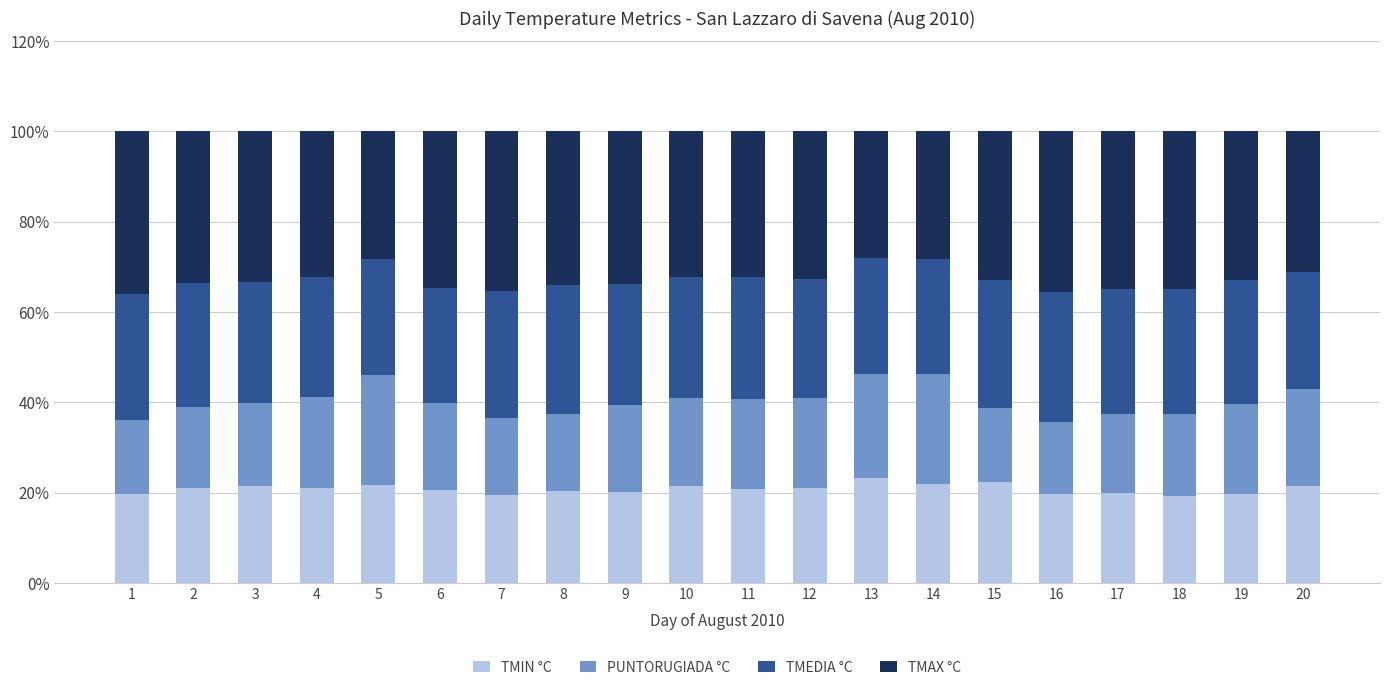

What is the sum of the TMIN °C values at 13 and 10?

0.4